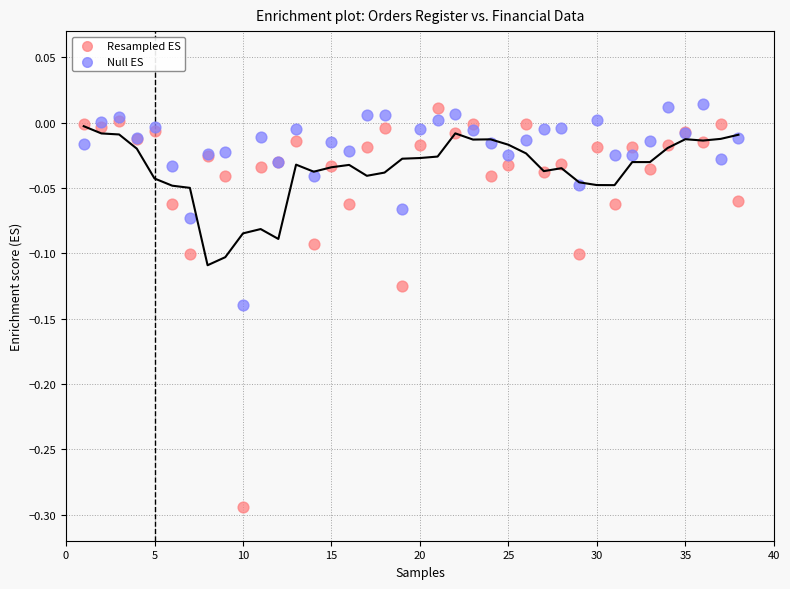

What is the X range (max minus min) for the scatter plot?

37.0